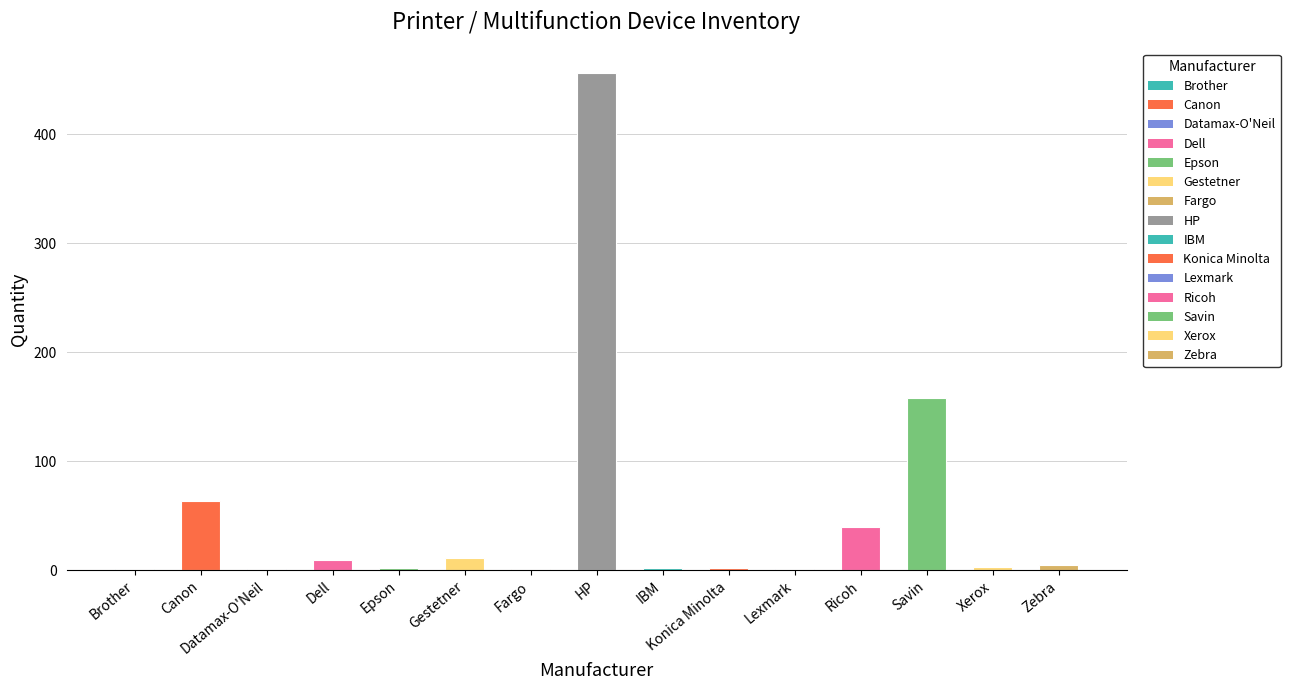

What value does the data have at Savin, to the nearest 10?

160